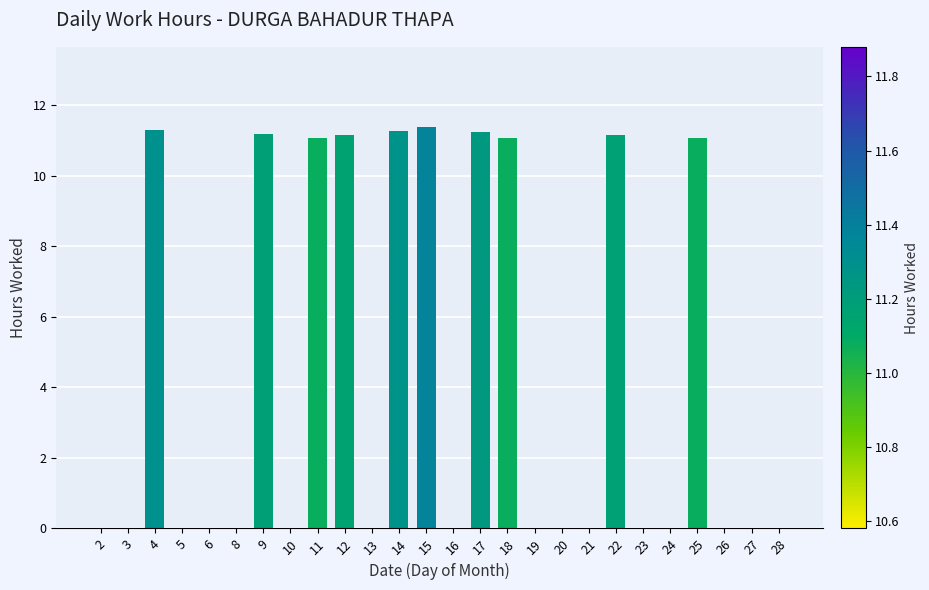

True or false: the data shows 6.3 at 8.

False